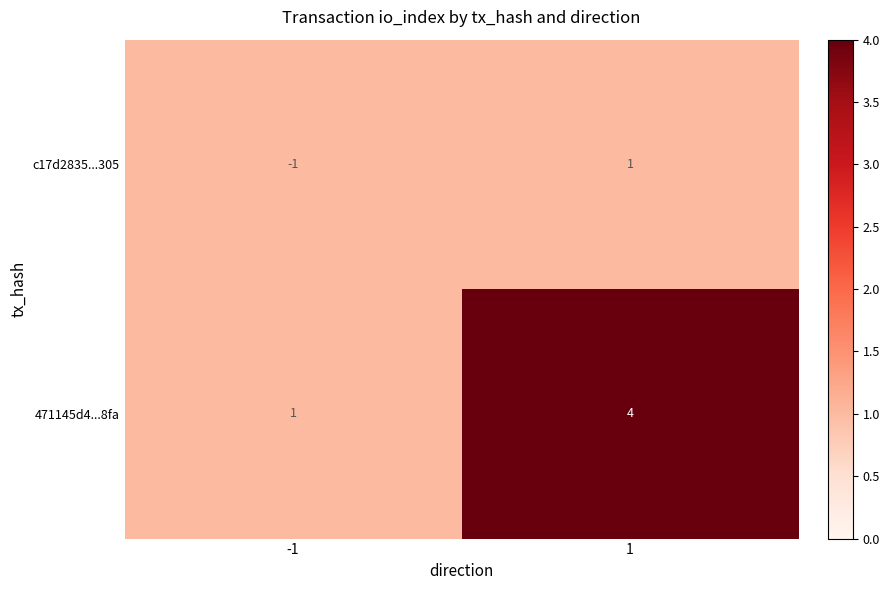

What value does the 471145d4...8fa series have at 1?

4